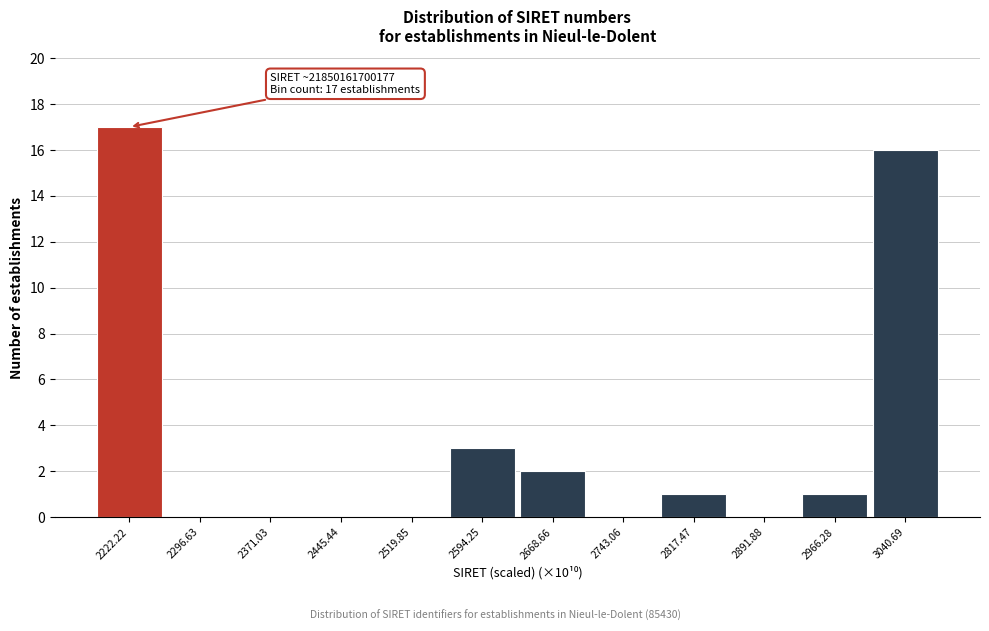

Which range on the x-axis has the tallest bar?

2190 to 2260